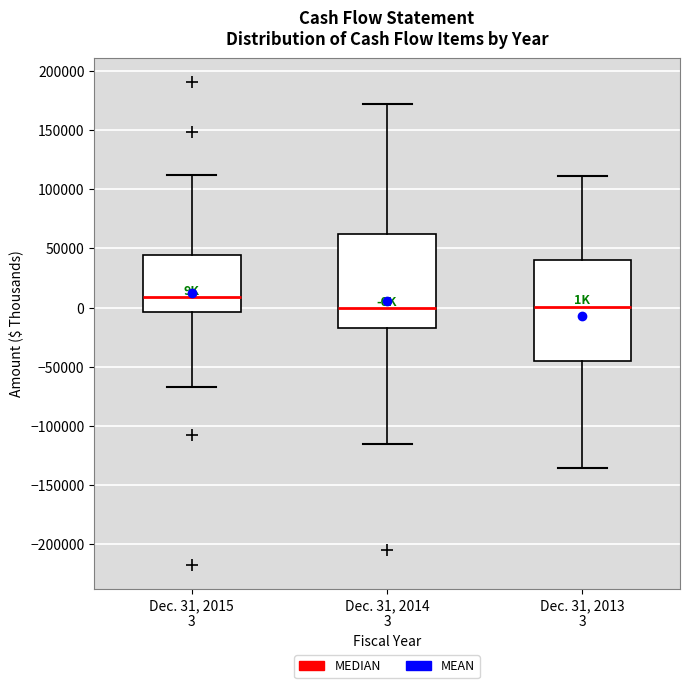

Which box is the tallest, from its lower edge to its upper edge?

Dec. 31, 2013 3